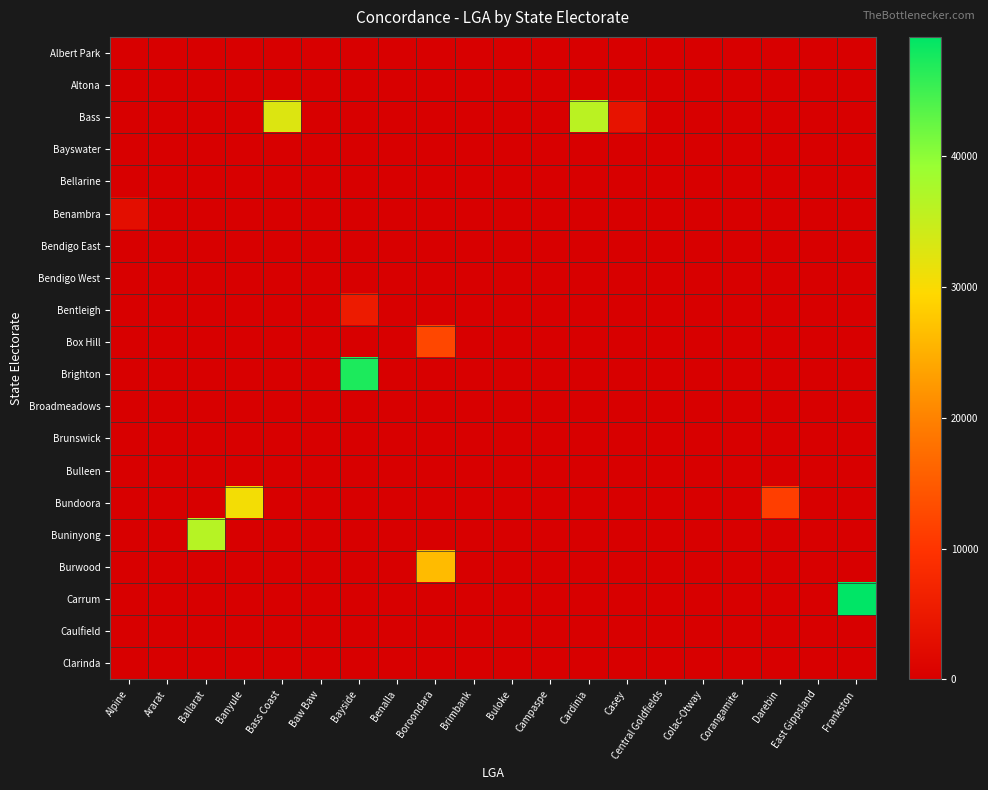

At which category is the sum across all series the highest?

Bayside